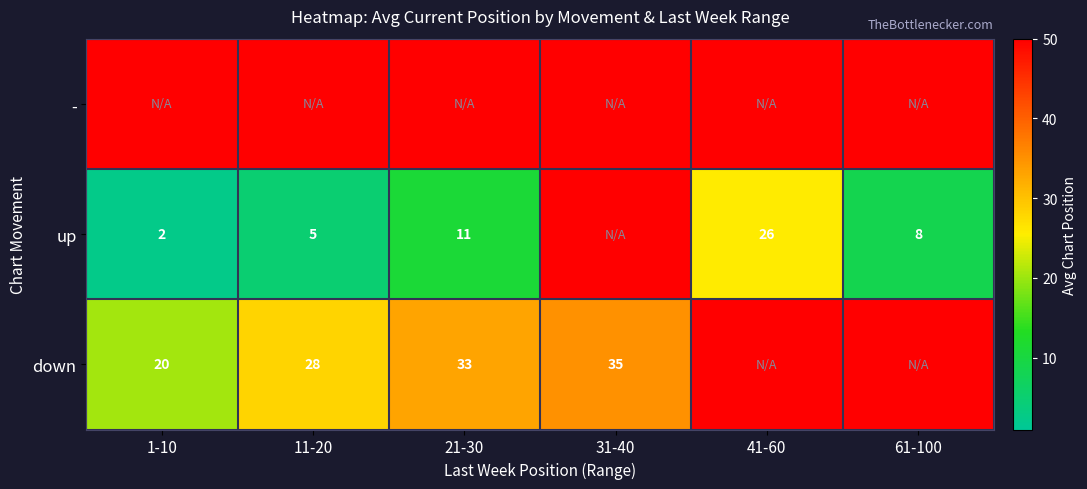

Is it true that down equals 35 at 31-40?

True